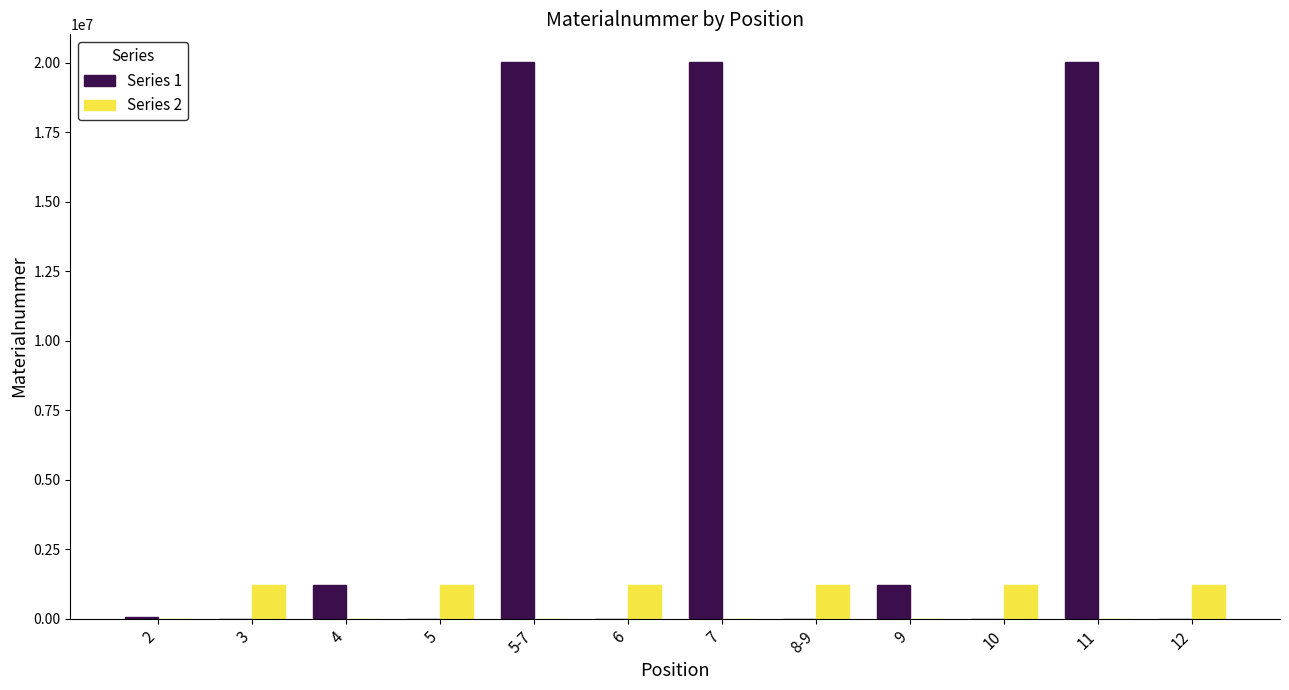

Between 5-7 and 9, which series saw the biggest shift?

Series 1